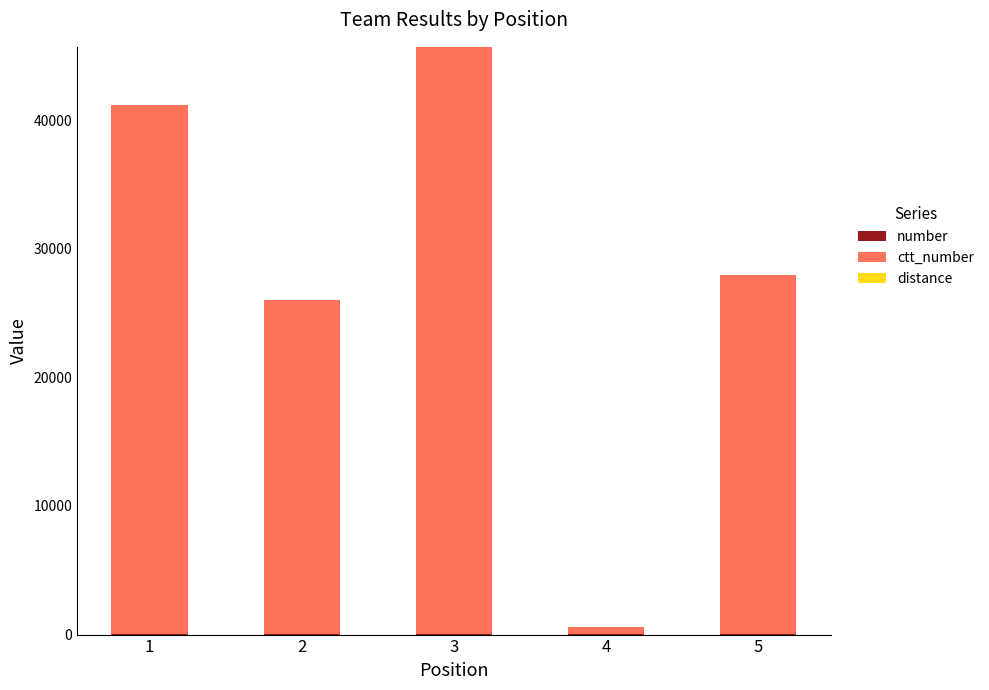

At which category is the sum across all series the highest?

3